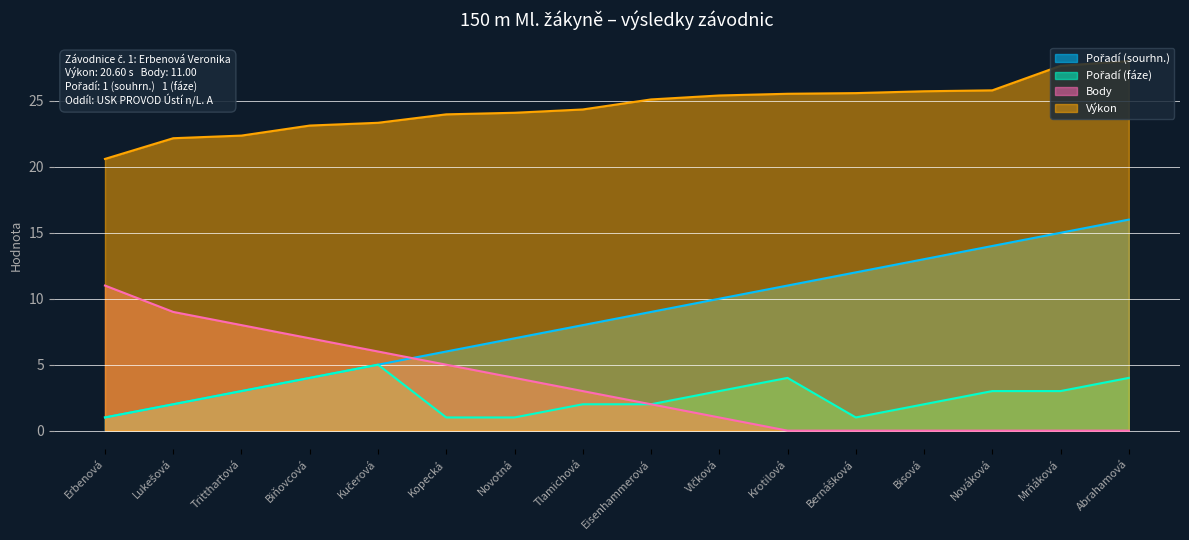

How many values in the Výkon series are below 25?

8